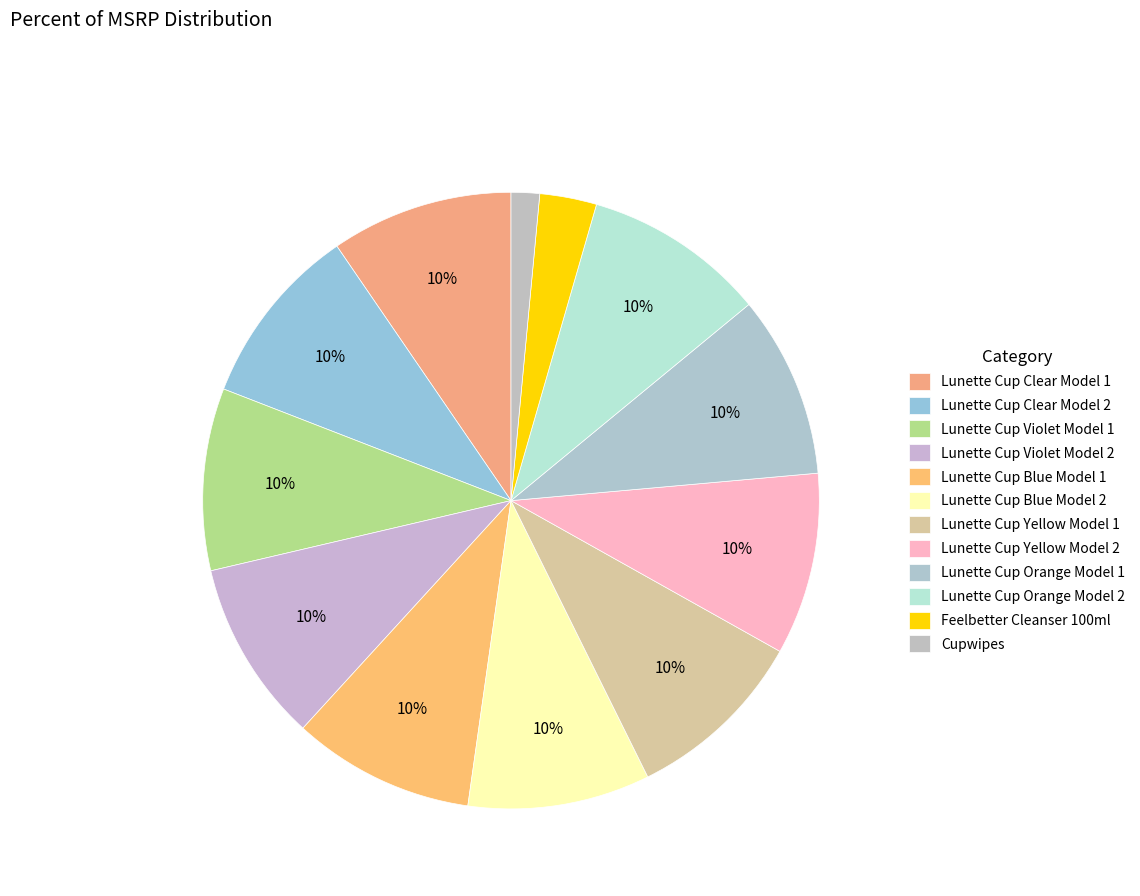

Is it true that Lunette Cup Violet Model 2 is 20% of the pie?

False